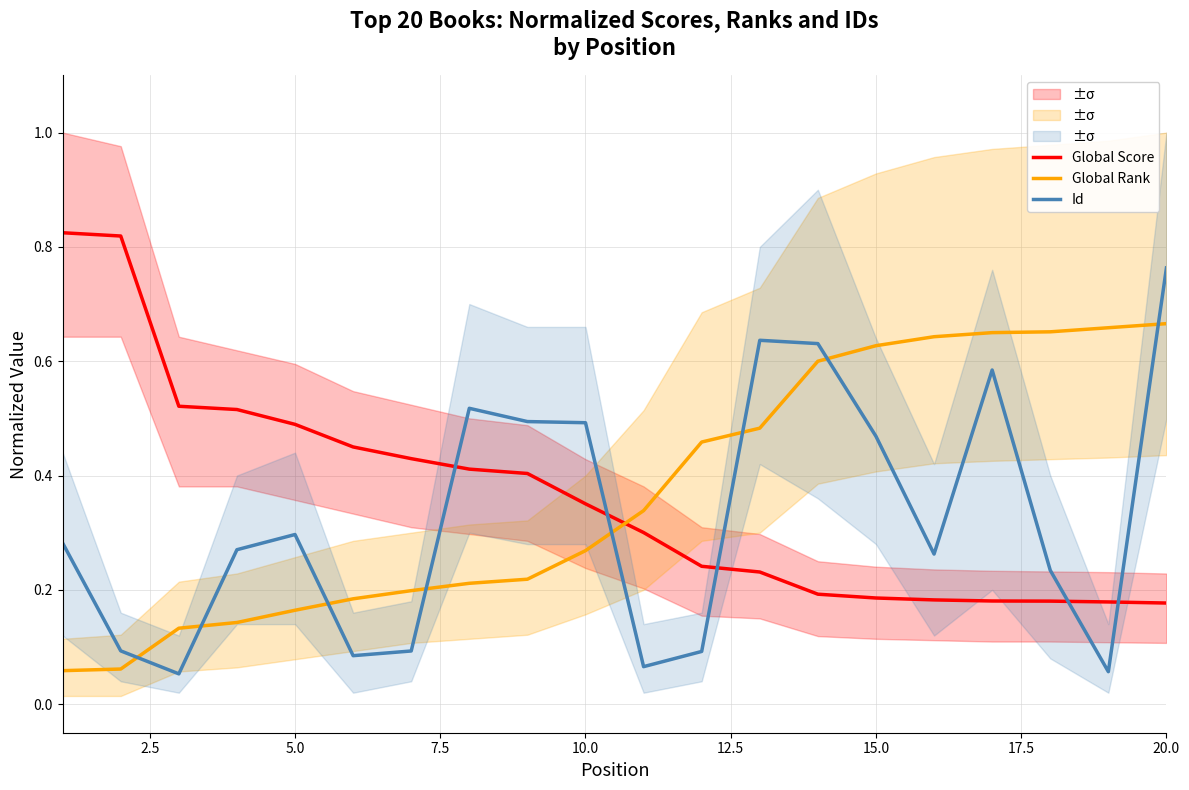

After their last crossing, which series has the higher values: Global Rank or Global Score?

Global Rank